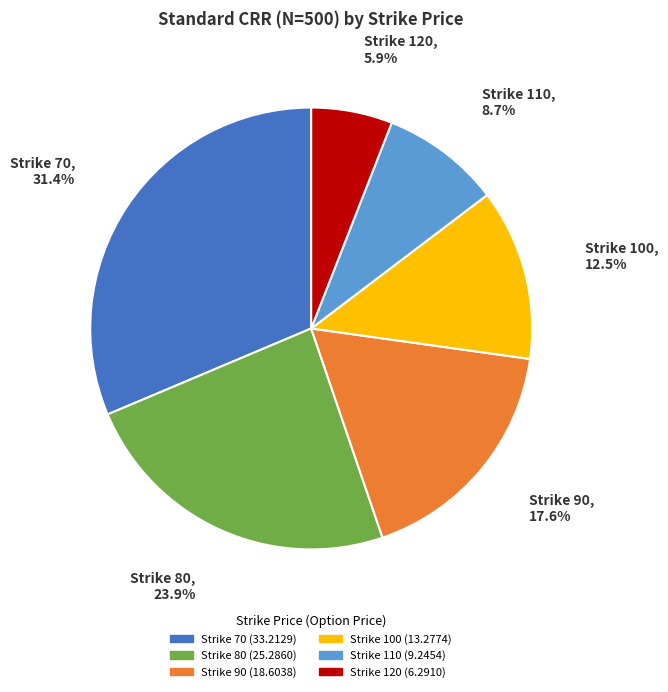

To the nearest percent, what is the combined percentage of Strike 90 and Strike 100?

30%